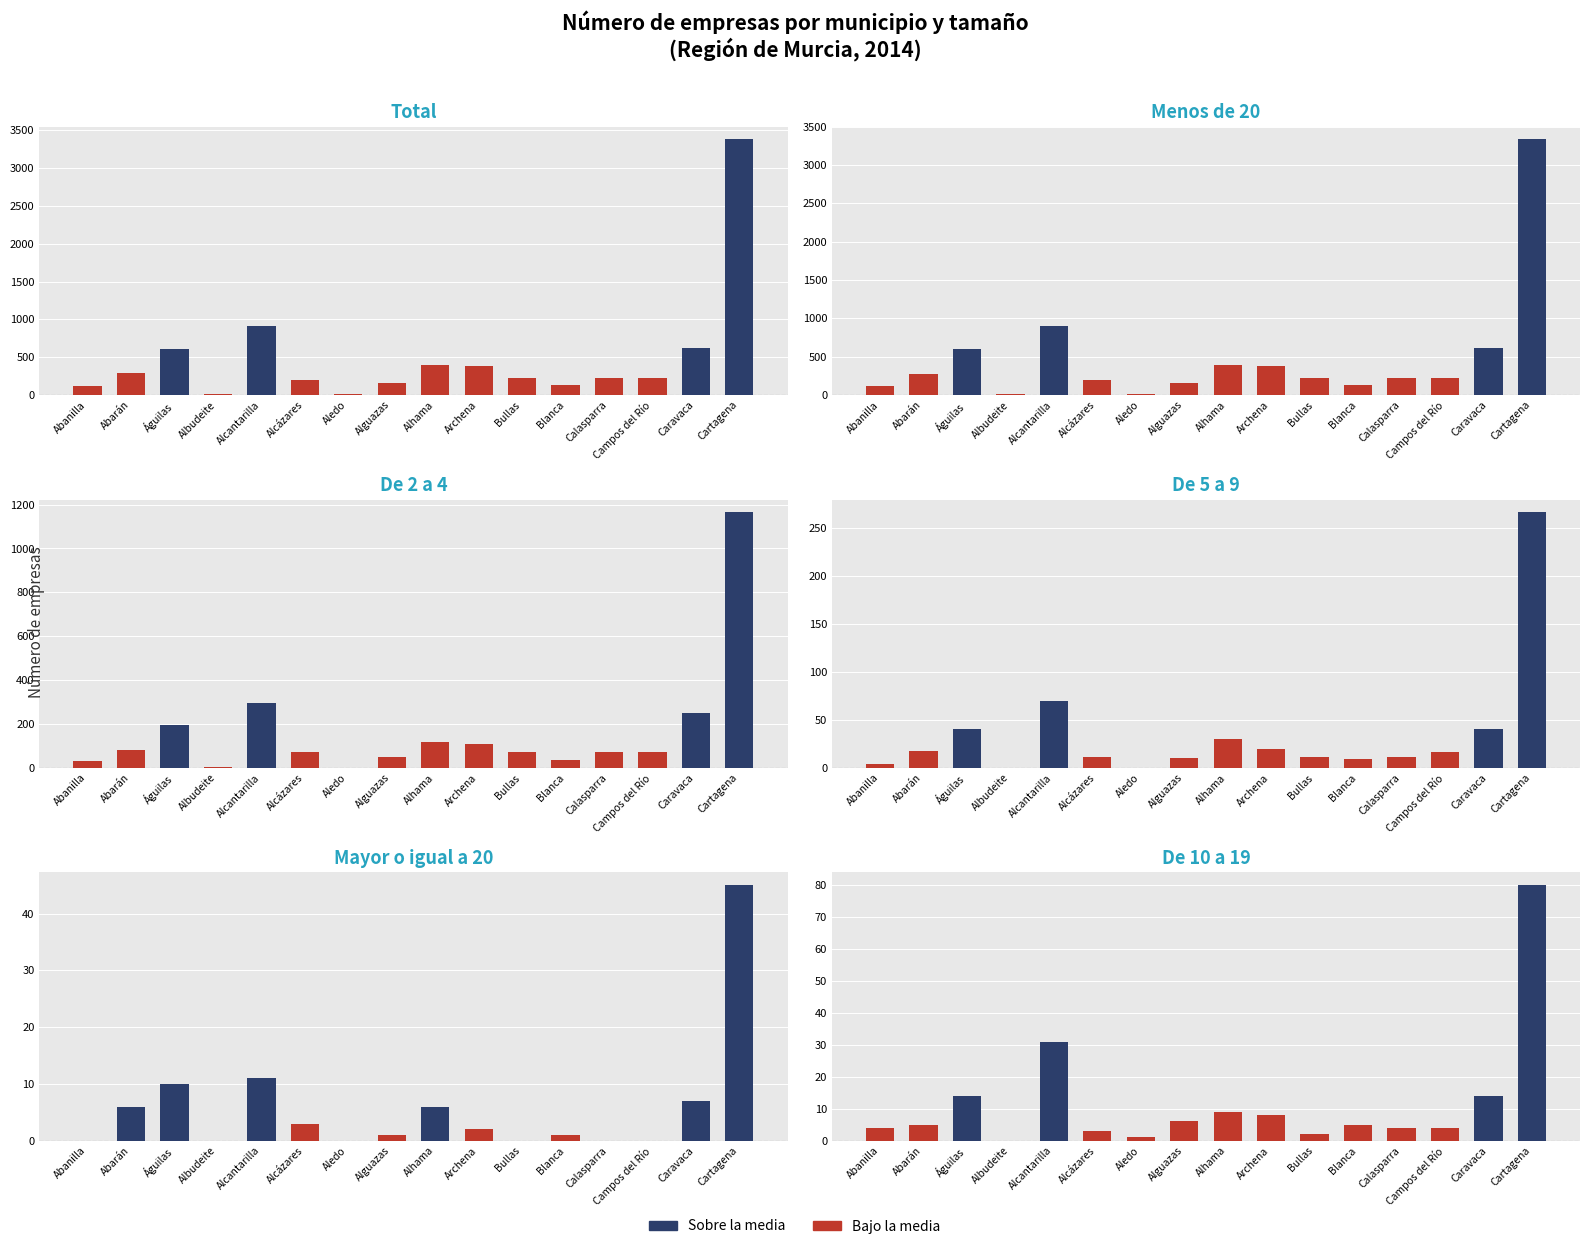

Reading left to right, extract all data points from this chart.

Total: Abanilla=120	Abarán=285	Águilas=612	Albudeite=14	Alcantarilla=911	Alcázares=203	Aledo=9	Alguazas=155	Alhama=397	Archena=376	Bullas=223	Blanca=131	Calasparra=223	Campos del Río=223	Caravaca=623	Cartagena=3380
Menos de 20: Abanilla=120	Abarán=279	Águilas=602	Albudeite=14	Alcantarilla=900	Alcázares=200	Aledo=9	Alguazas=154	Alhama=391	Archena=374	Bullas=223	Blanca=130	Calasparra=223	Campos del Río=223	Caravaca=617	Cartagena=3335
De 2 a 4: Abanilla=29	Abarán=82	Águilas=195	Albudeite=3	Alcantarilla=295	Alcázares=70	Aledo=1	Alguazas=47	Alhama=118	Archena=108	Bullas=72	Blanca=37	Calasparra=72	Campos del Río=71	Caravaca=248	Cartagena=1165
De 5 a 9: Abanilla=4	Abarán=17	Águilas=40	Albudeite=0	Alcantarilla=69	Alcázares=11	Aledo=0	Alguazas=10	Alhama=30	Archena=20	Bullas=11	Blanca=9	Calasparra=11	Campos del Río=16	Caravaca=40	Cartagena=266
Mayor o igual a 20: Abanilla=0	Abarán=6	Águilas=10	Albudeite=0	Alcantarilla=11	Alcázares=3	Aledo=0	Alguazas=1	Alhama=6	Archena=2	Bullas=0	Blanca=1	Calasparra=0	Campos del Río=0	Caravaca=7	Cartagena=45
De 10 a 19: Abanilla=4	Abarán=5	Águilas=14	Albudeite=0	Alcantarilla=31	Alcázares=3	Aledo=1	Alguazas=6	Alhama=9	Archena=8	Bullas=2	Blanca=5	Calasparra=4	Campos del Río=4	Caravaca=14	Cartagena=80